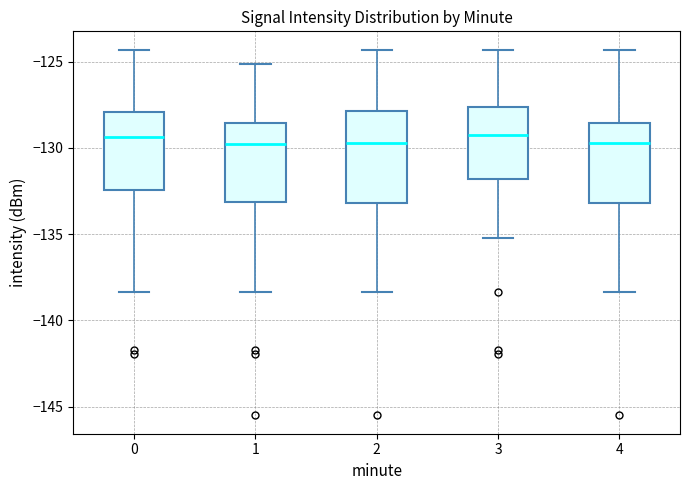

Reading left to right, read every box against the y-axis: the position of its median line, the range the box covers, and the ends of its whiskers. The values are not printed on the chart, so give them approximately, as read against the axis.

0: median -129.5, box -132.5 to -128.0, whiskers -138.5 to -124.5
1: median -130.0, box -133.0 to -128.5, whiskers -138.5 to -125.0
2: median -129.5, box -133.0 to -128.0, whiskers -138.5 to -124.5
3: median -129.5, box -132.0 to -127.5, whiskers -135.0 to -124.5
4: median -129.5, box -133.0 to -128.5, whiskers -138.5 to -124.5